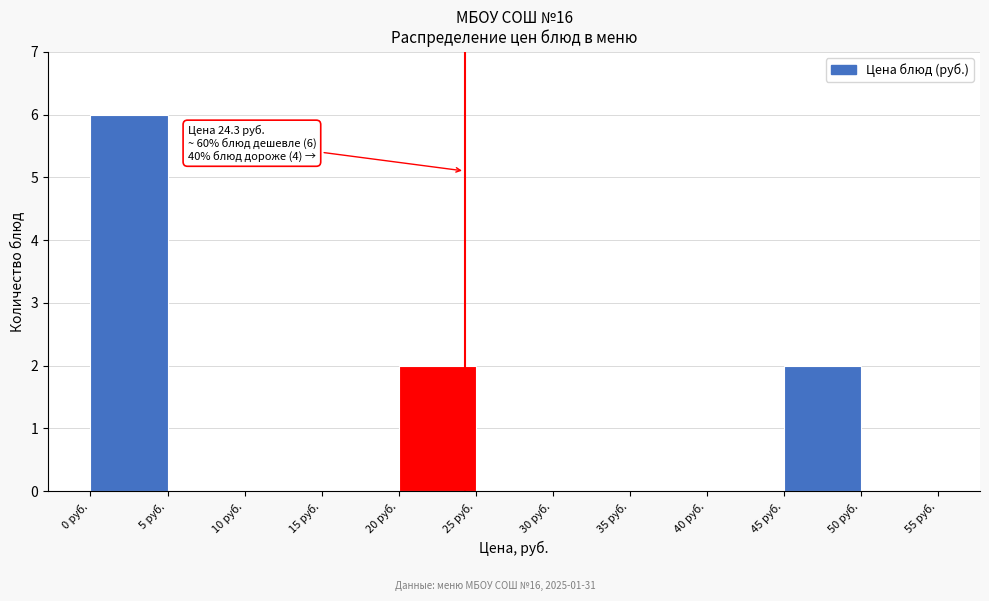

Over which range of the x-axis is the bar tallest?

0 to 5